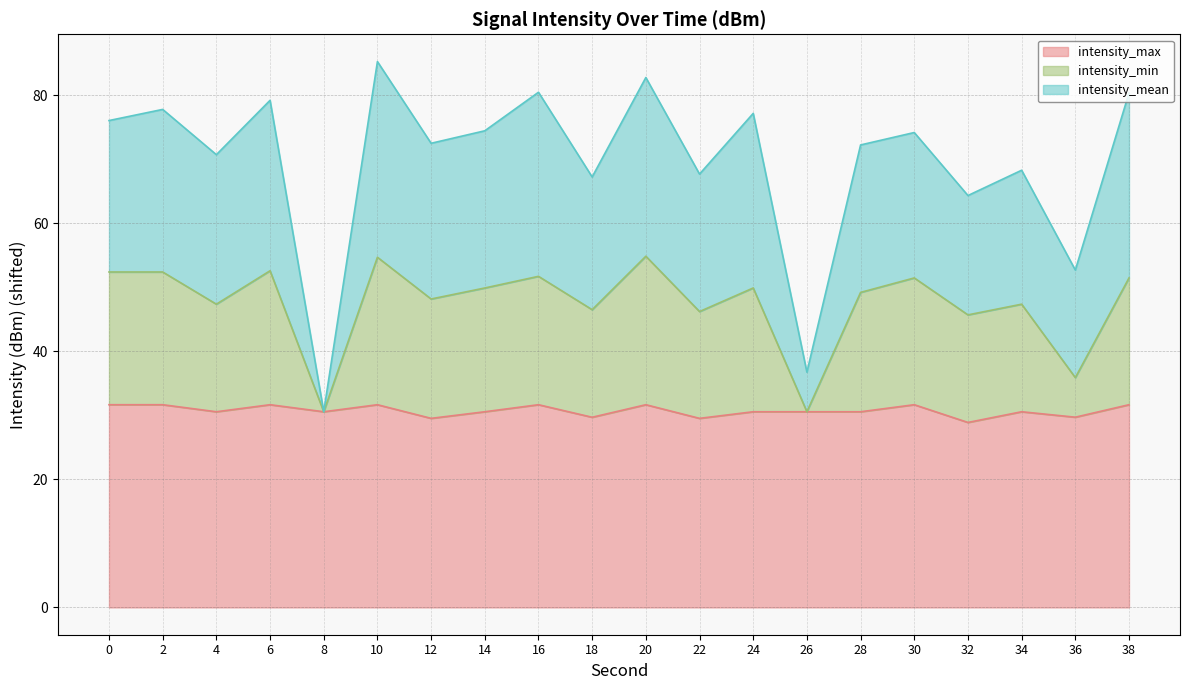

At which category does the chart reach its peak across all series?

10